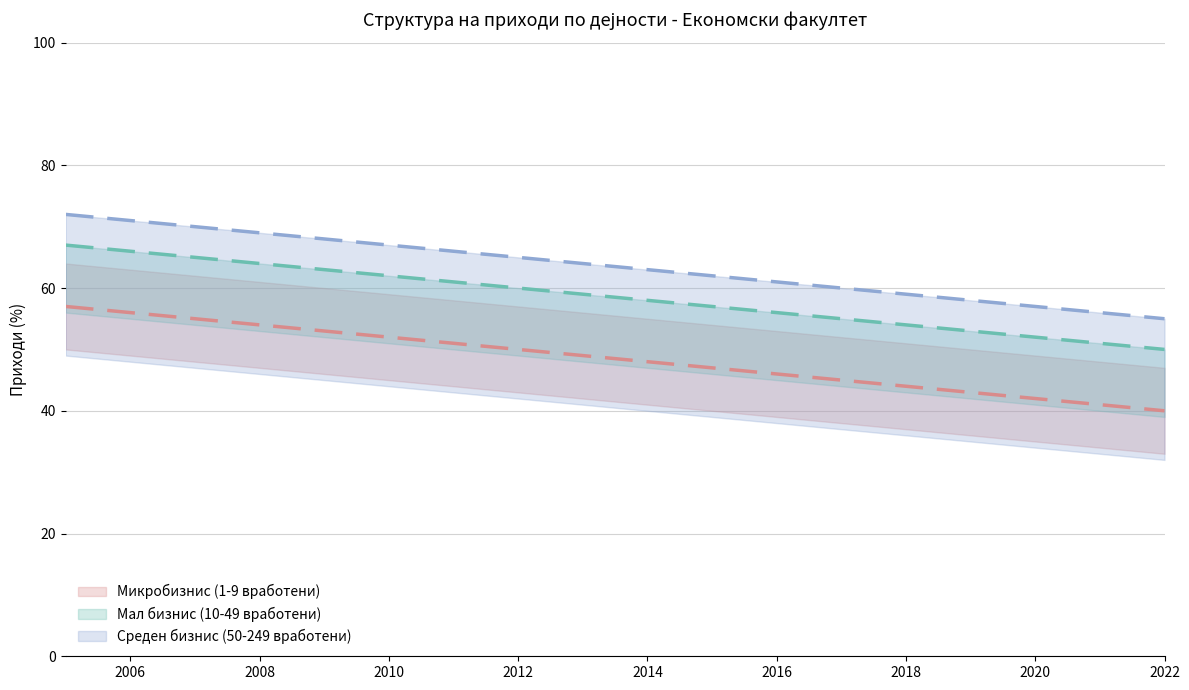

What is the minimum value shown in the chart?

40